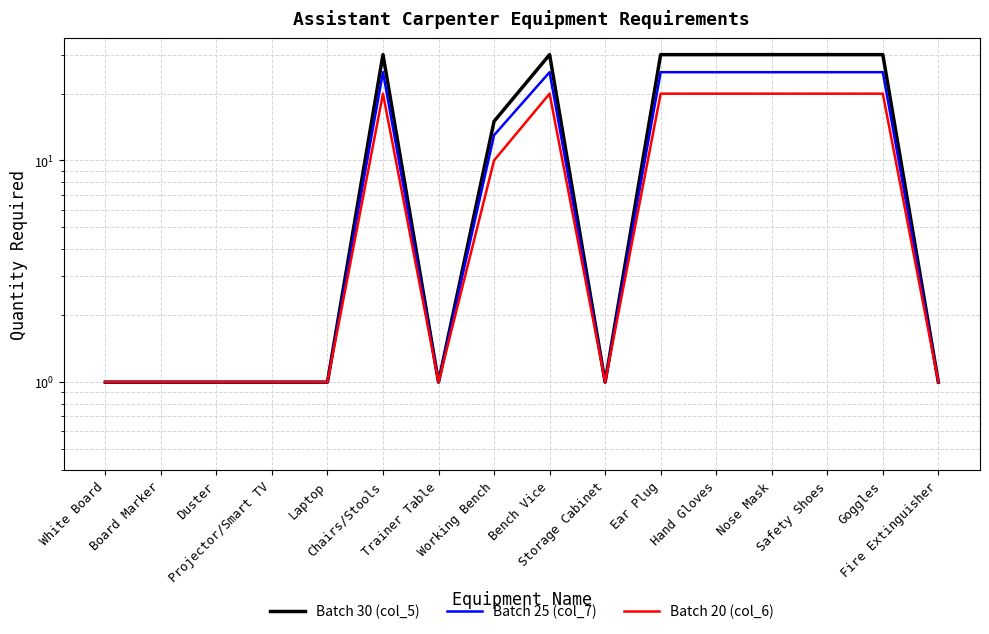

Is the value of Batch 30 (col_5) at White Board greater than the value of Batch 20 (col_6) at Ear Plug?

No